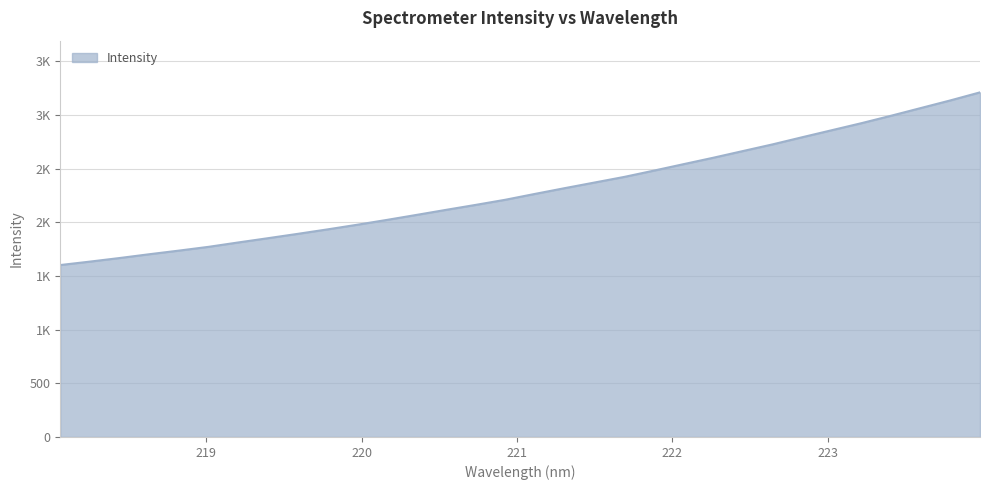

What is the difference between the maximum and second lowest values?

1577.4